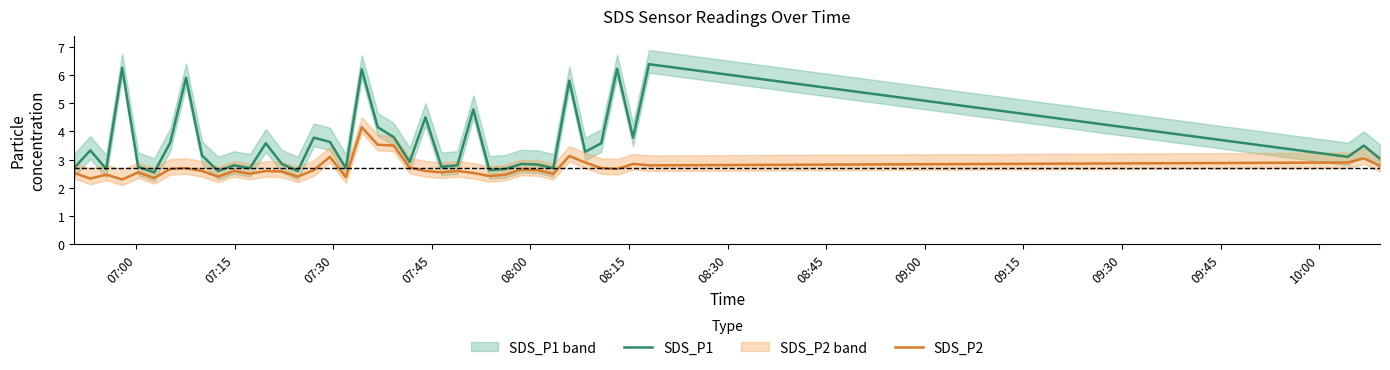

What is the average value of the SDS_P2 series?

2.7